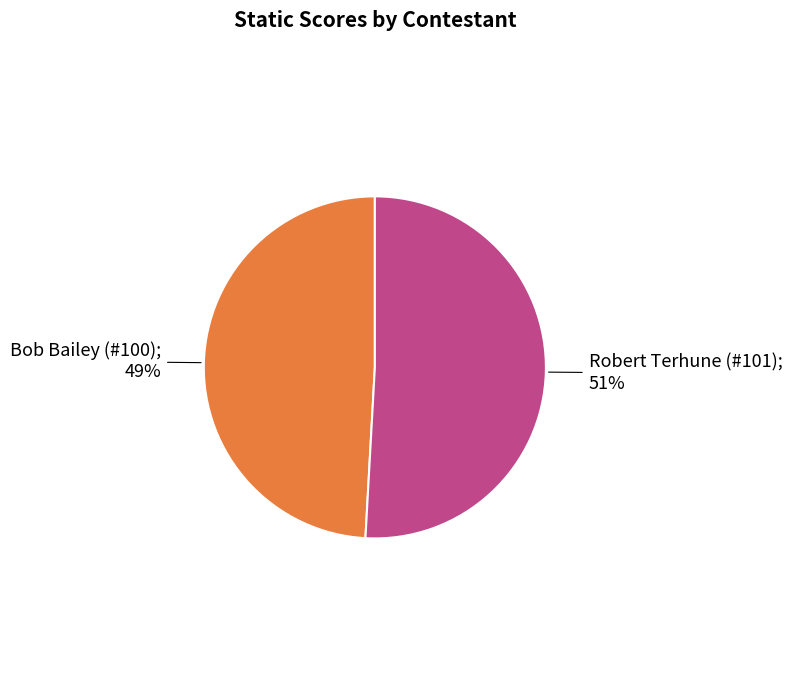

Does any single category account for the majority?

Yes